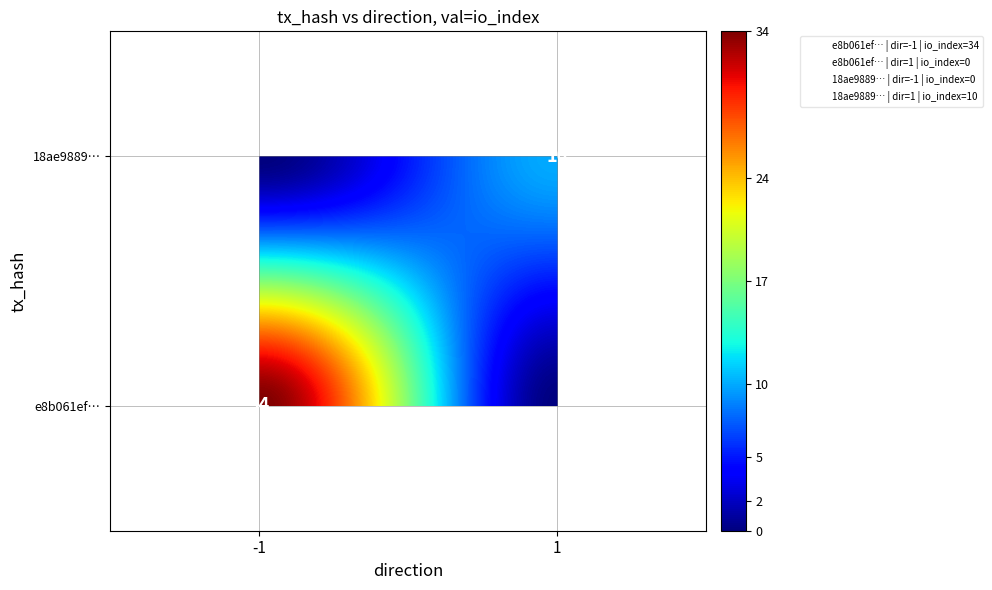

What is the difference between the highest and lowest values at direction?

2